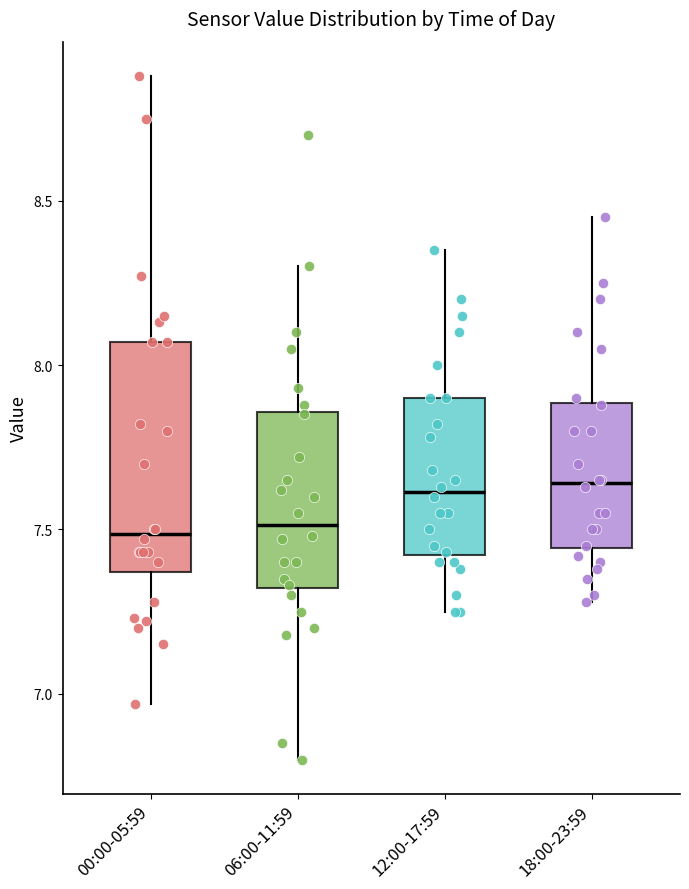

Where is the upper edge of the box for 18:00-23:59 on the y-axis? The values are not printed on the chart, so give them approximately, as read against the axis.

7.90